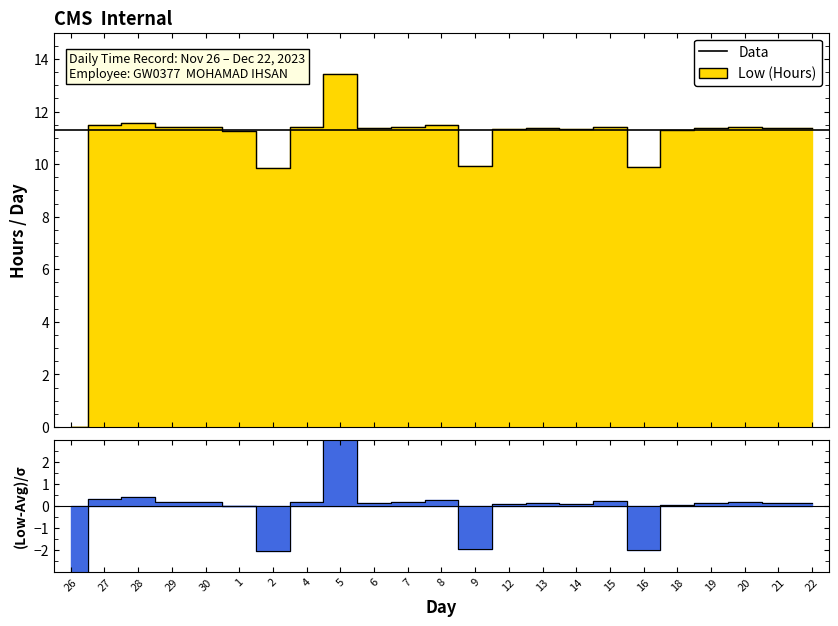

What is the sum of the values at 20 and 1?

22.7